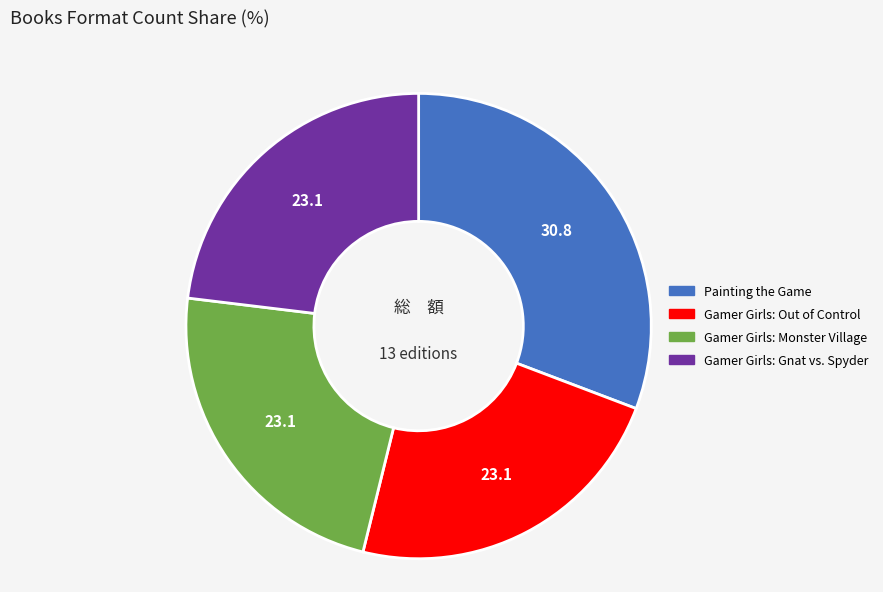

Approximately how many times larger is the value at Gamer Girls: Out of Control compared to Gamer Girls: Gnat vs. Spyder?

1.0